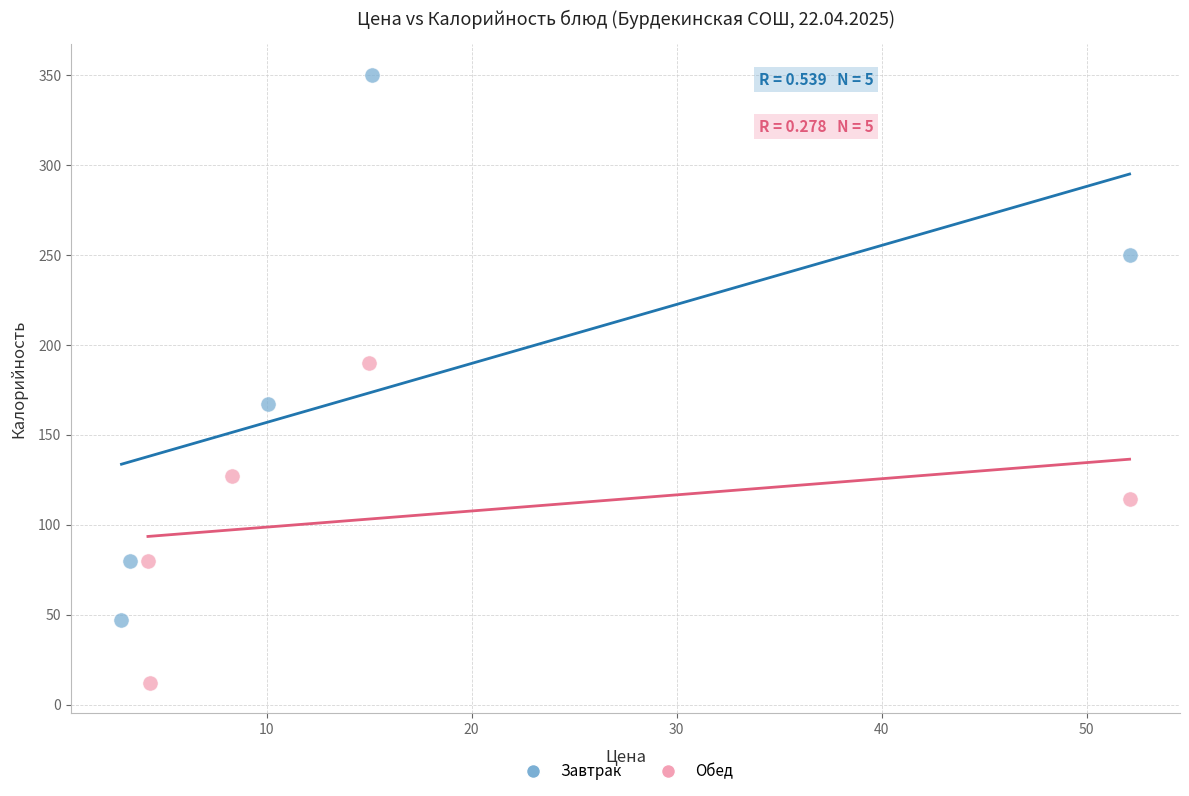

Which series has the largest Y range (max minus min)?

Завтрак